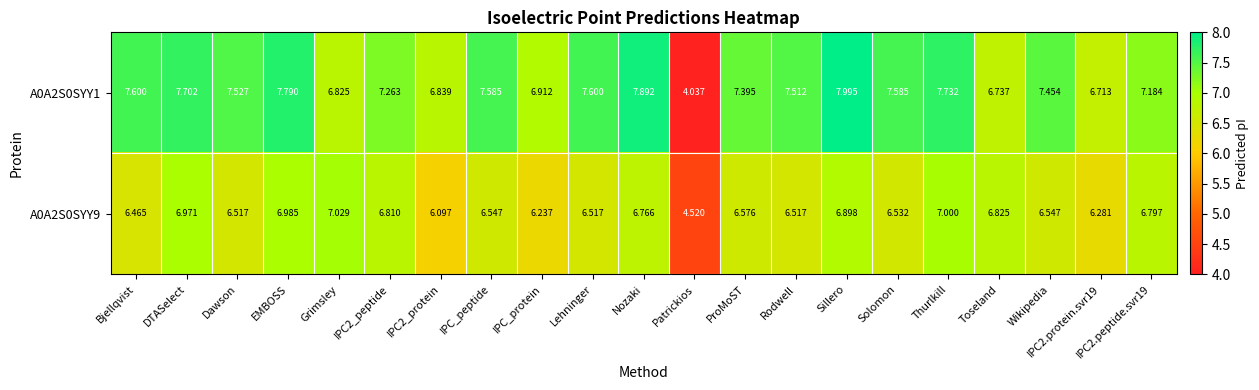

At which category is the sum across all series the highest?

Sillero